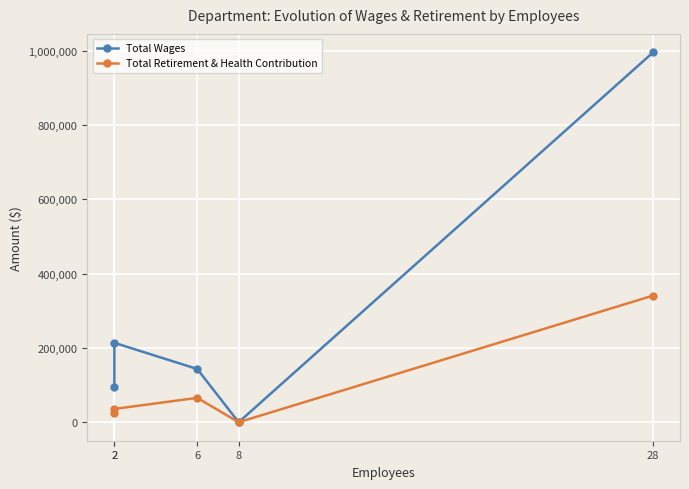

True or false: Total Wages and Total Retirement & Health Contribution cross at least once.

False